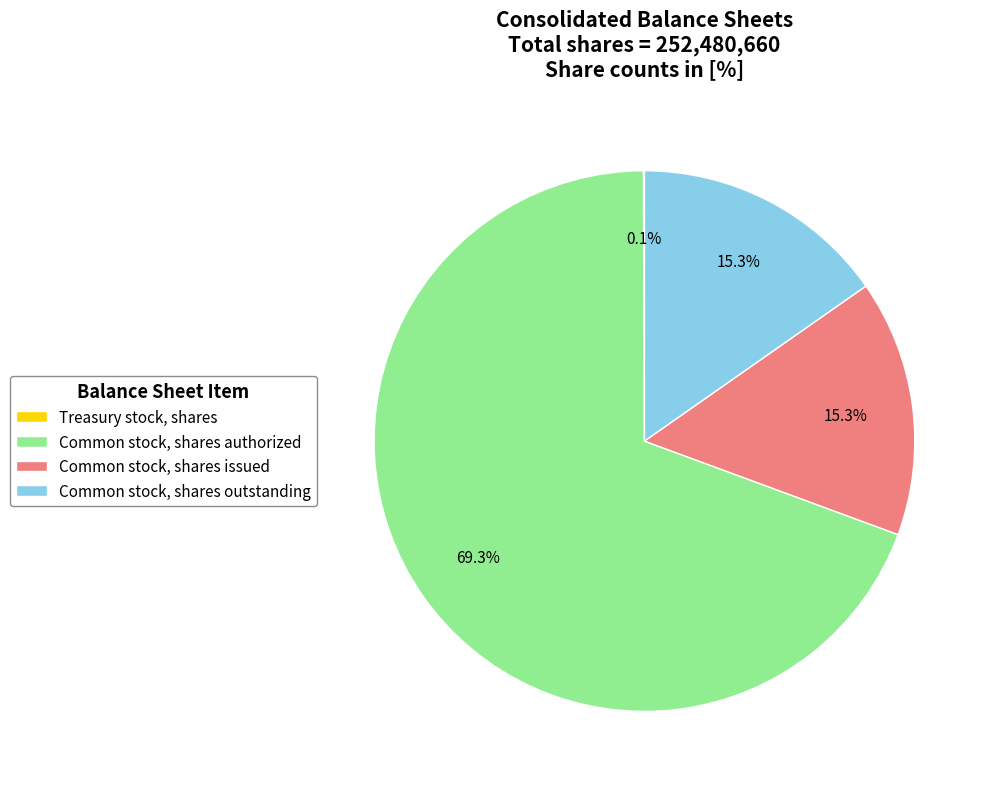

The Common stock, shares issued slice represents 23% of the pie. True or false?

False